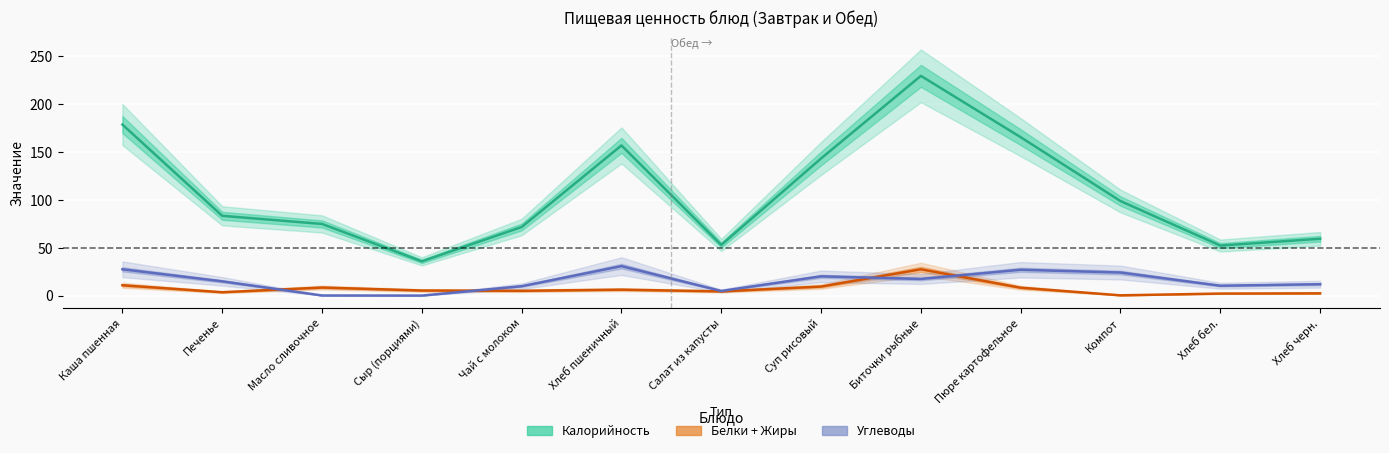

True or false: Калорийность and Углеводы cross at least once.

False